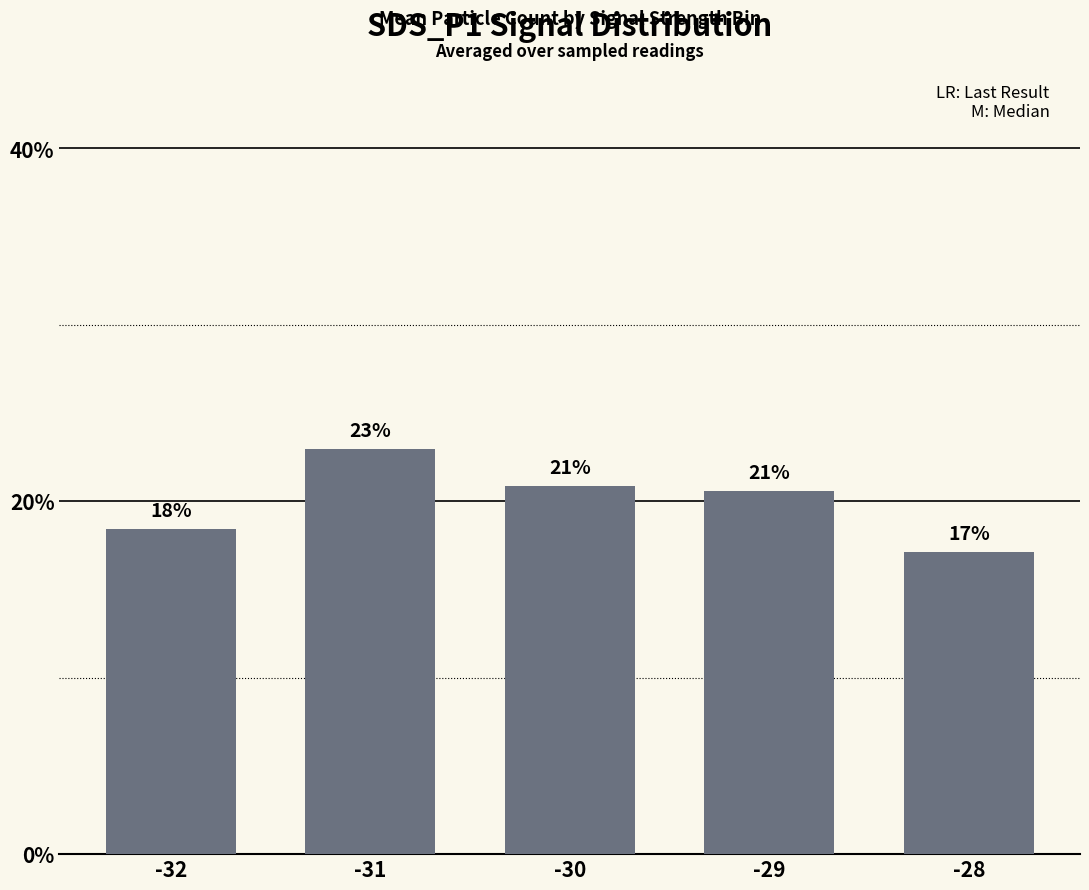

Does the chart contain any negative values?

No